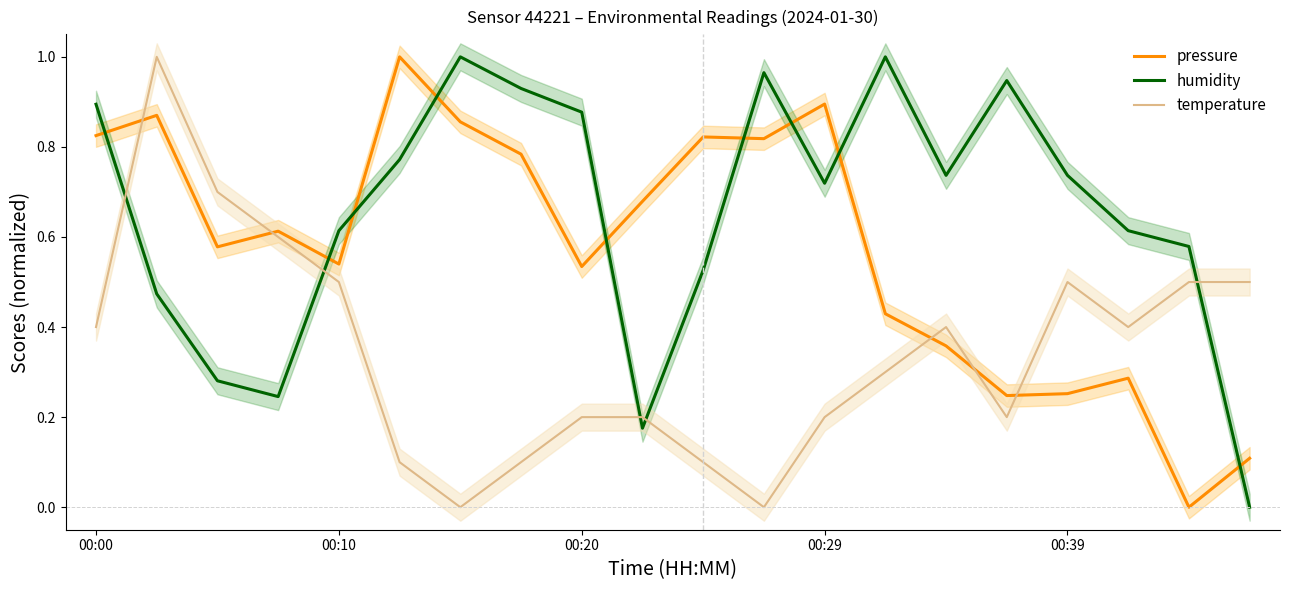

True or false: temperature and pressure intersect in this chart.

True